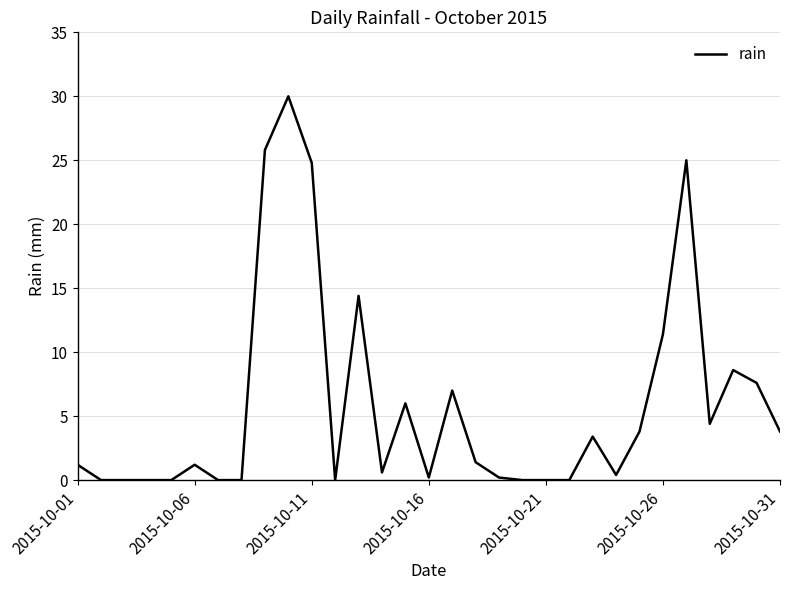

What is the maximum value shown in the chart?

30.0